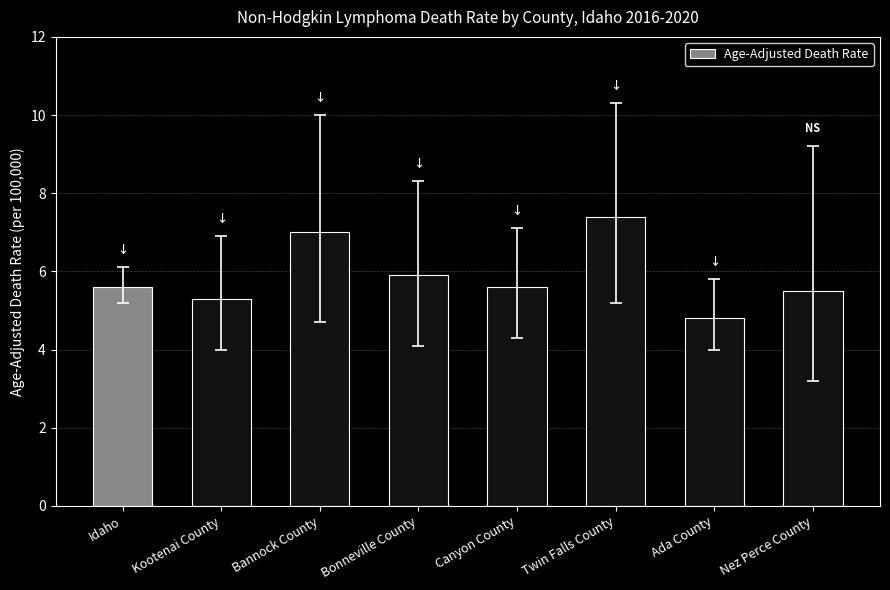

Count the number of categories in the chart.

8